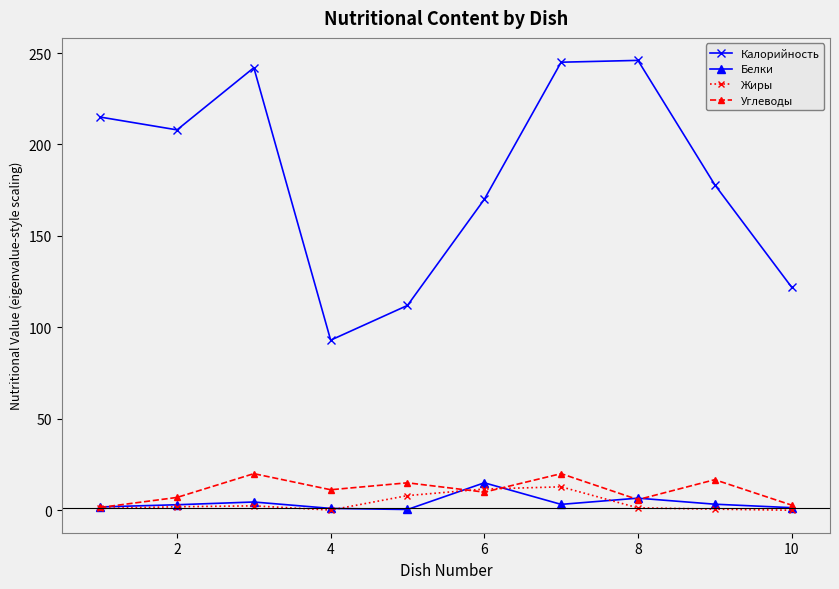

In Калорийность, how many points are lower than both neighbors (excluding endpoints)?

2